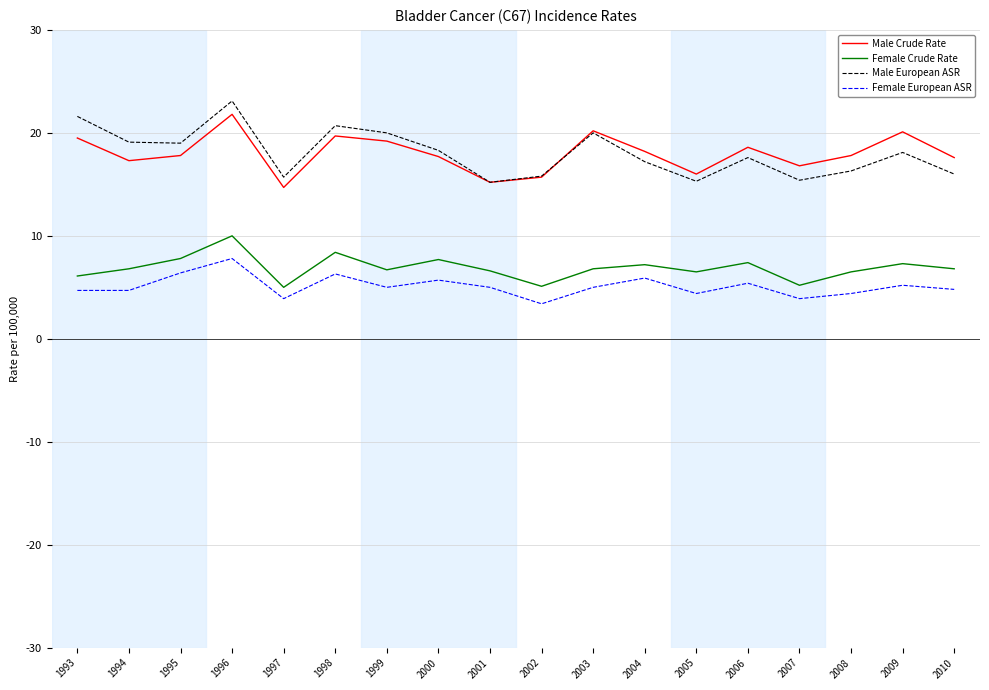

Read the Female Crude Rate value at 2000.

7.7